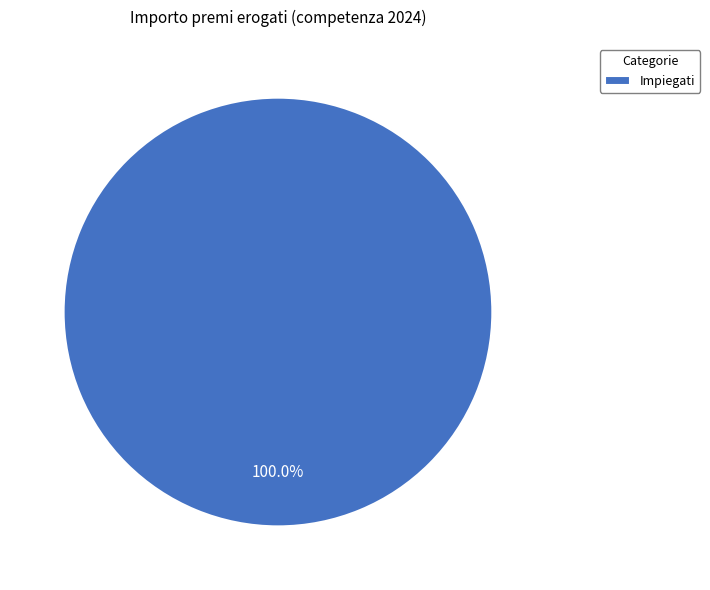

Is there a majority slice in this chart?

Yes